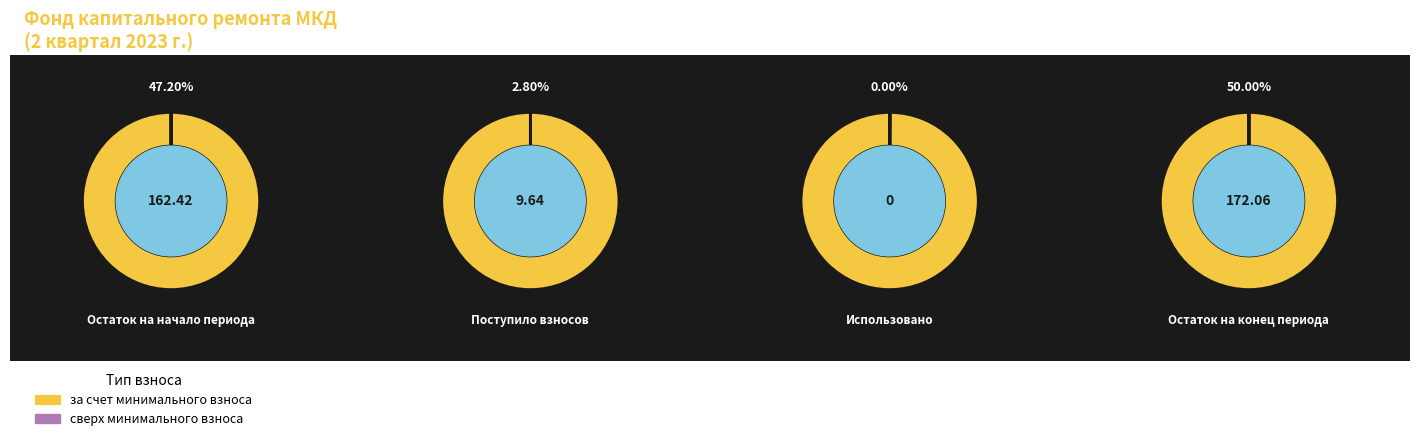

Which series changed the most between Поступило взносов and Остаток на конец периода?

за счет минимального взноса